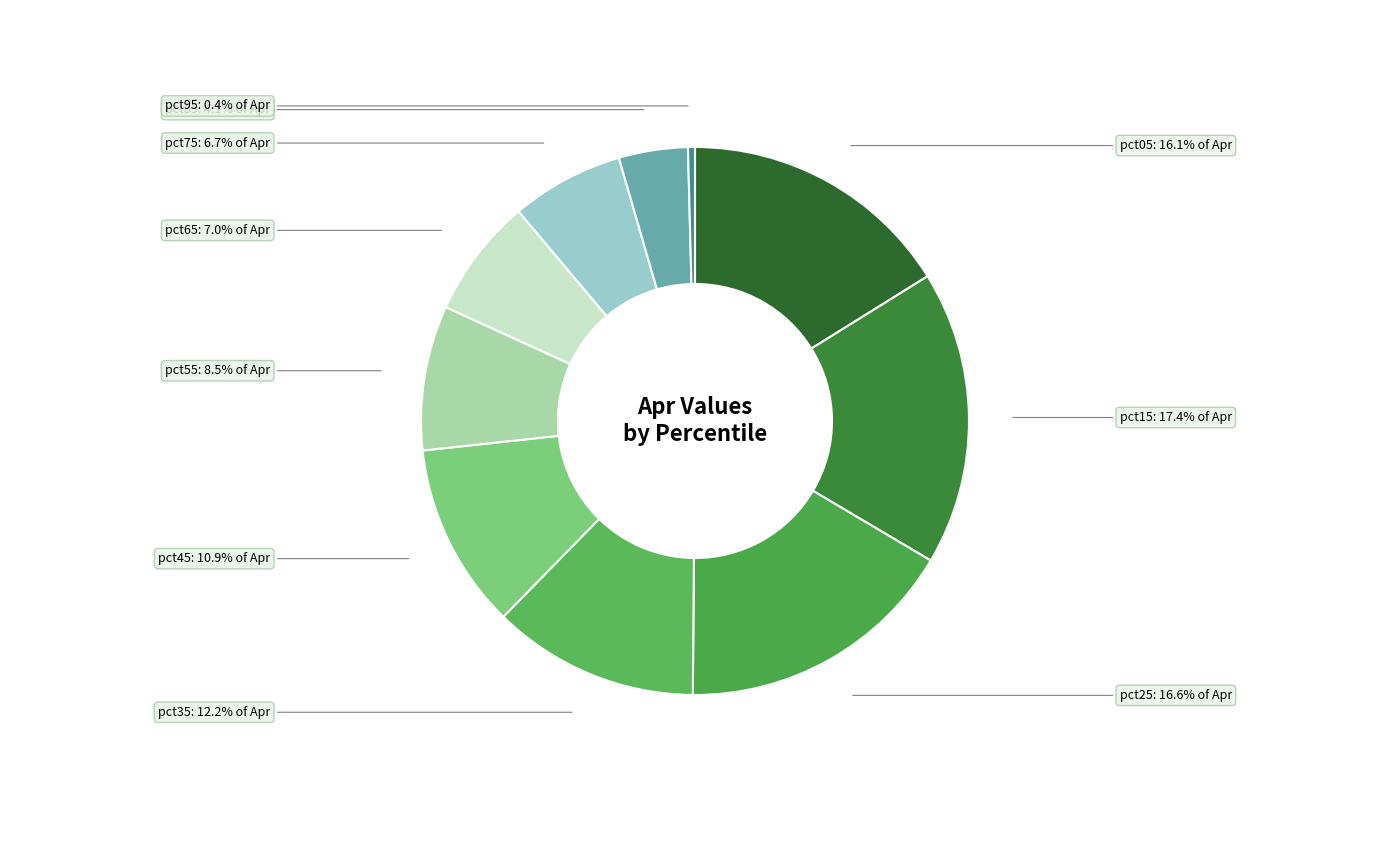

True or false: pct55 accounts for 18% of the total.

False